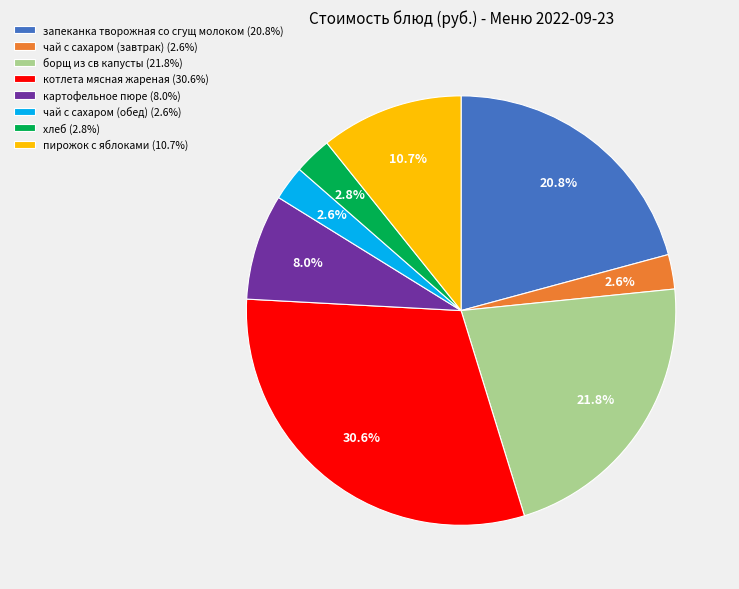

What is the ratio of the value at картофельное пюре (8.0%) to the value at борщ из св капусты (21.8%)?

0.4